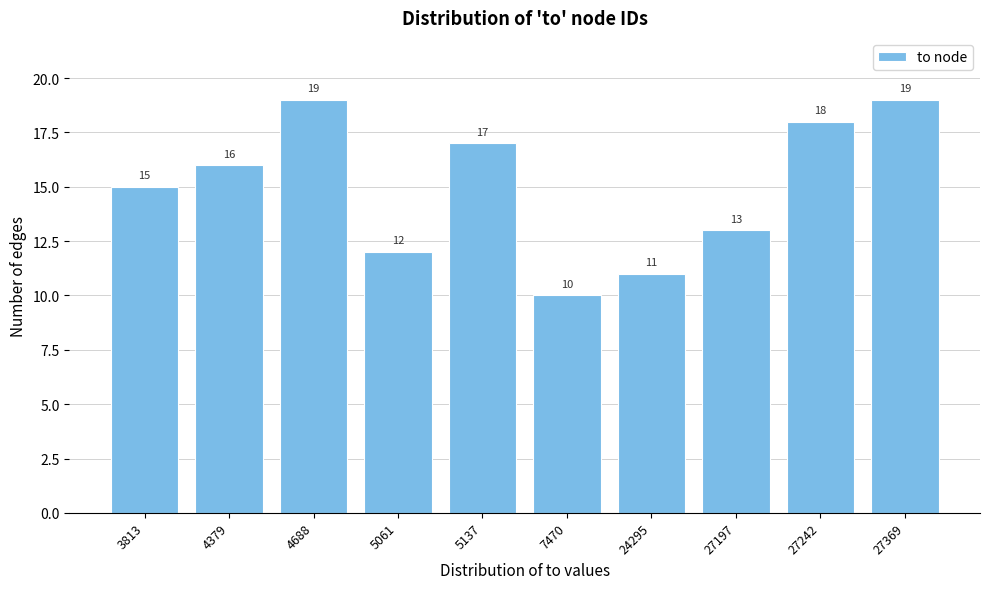

Reading left to right, what are all the values shown in this chart?

3813=15	4379=16	4688=19	5061=12	5137=17	7470=10	24295=11	27197=13	27242=18	27369=19